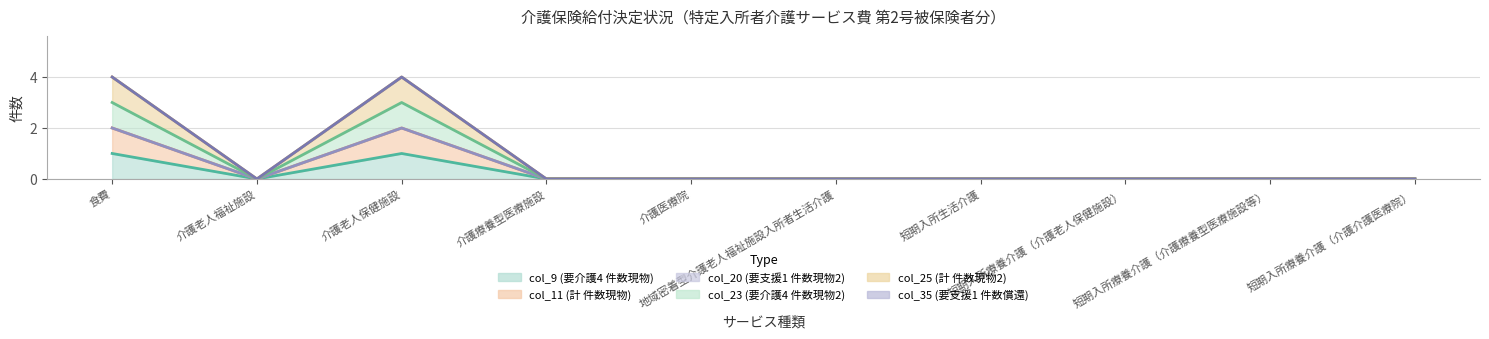

How many interior local peaks does the col_11 (計 件数現物) series have?

1